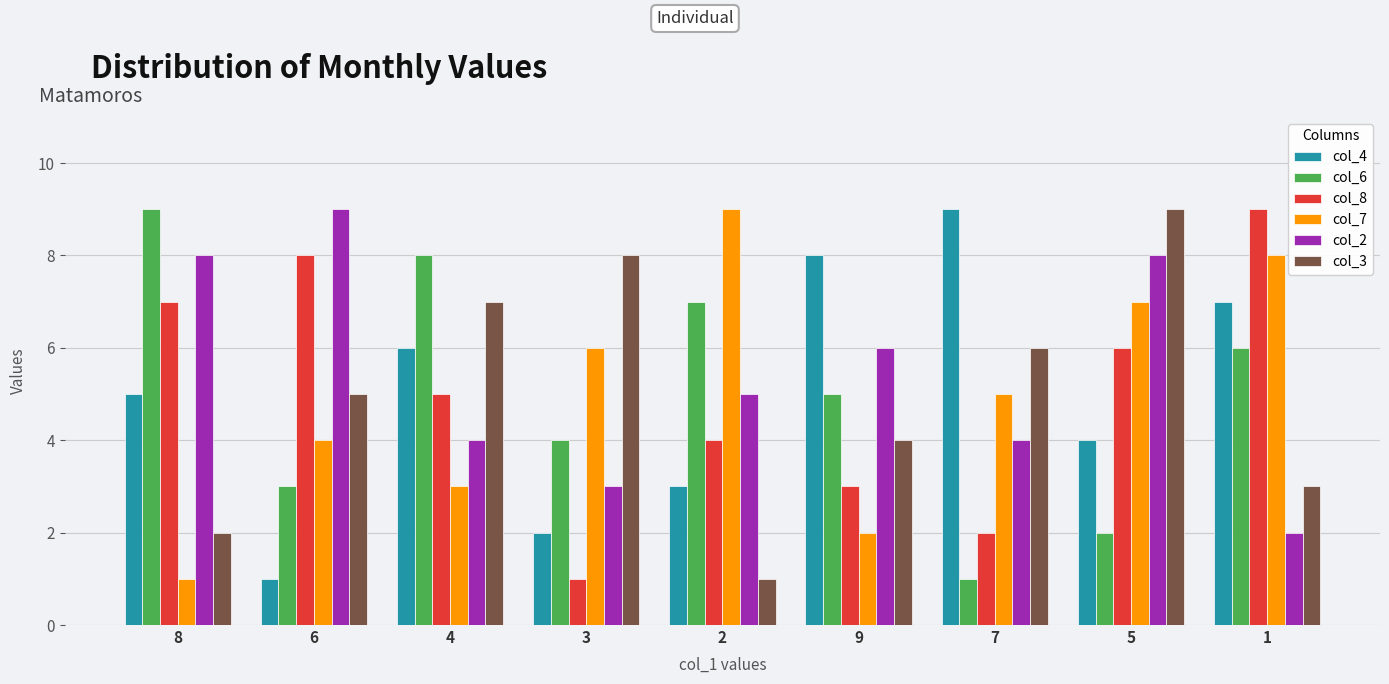

What is the average value of the col_4 series?

5